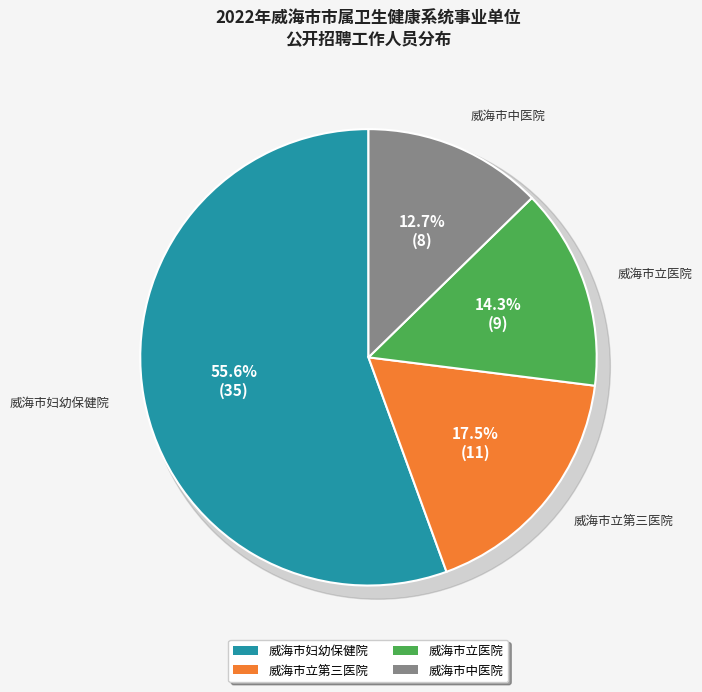

Which slice is the smallest?

威海市中医院